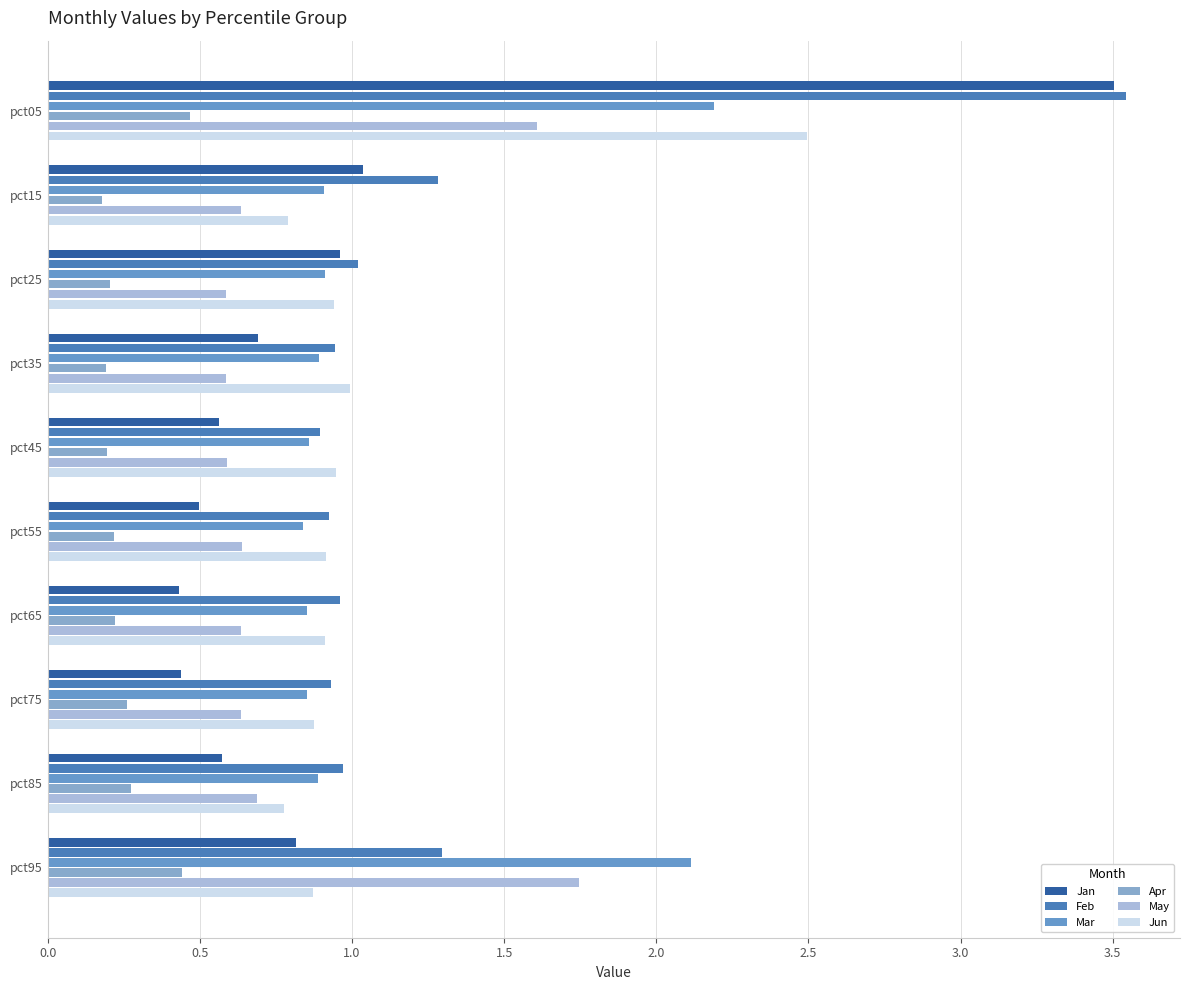

How many series are shown in this chart?

6